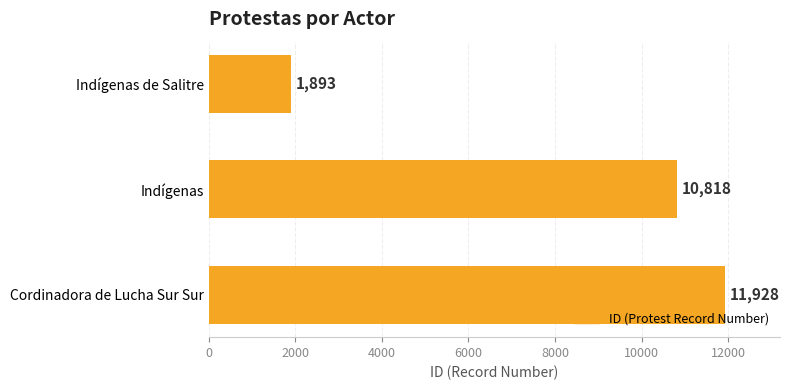

Reading bottom to top, transcribe all the data shown in this chart.

Cordinadora de Lucha Sur Sur=11928	Indígenas=10818	Indígenas de Salitre=1893